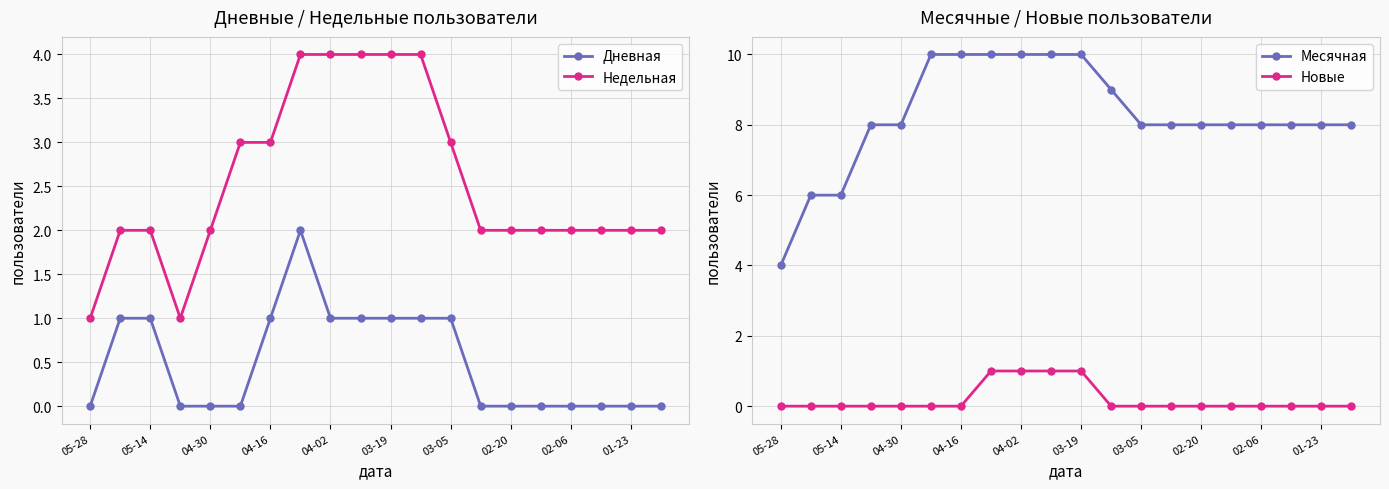

True or false: Недельная and Дневная cross at least once.

False